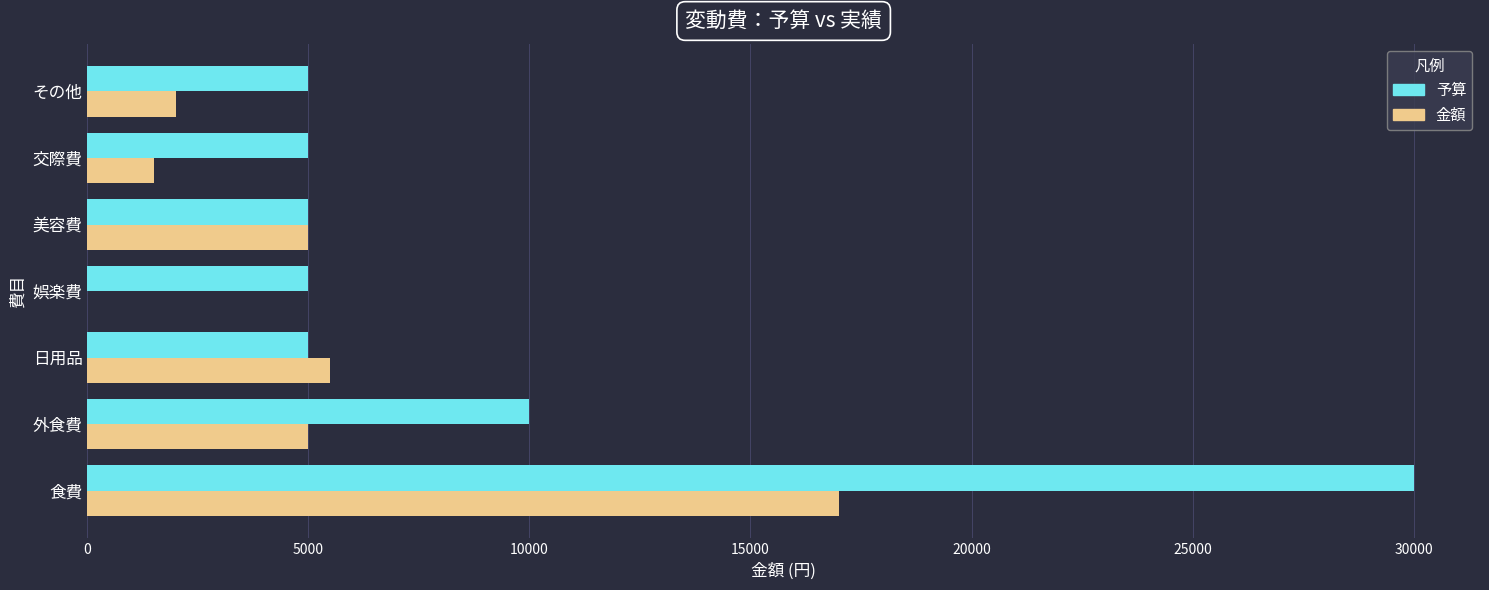

Between 外食費 and 美容費, which series saw the biggest shift?

予算